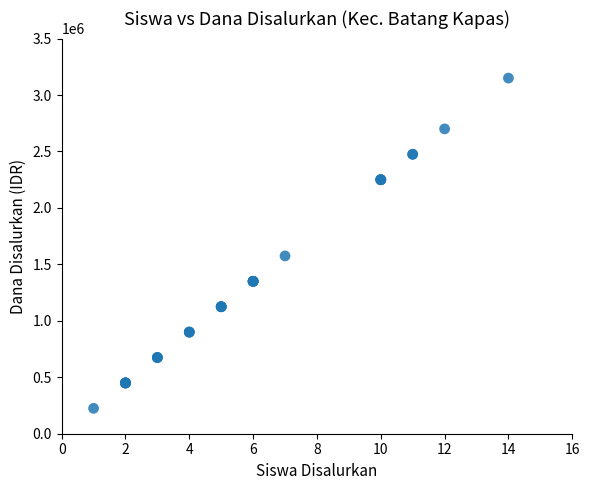

What Y value in the scatter plot is closest to 1687500?

1575000